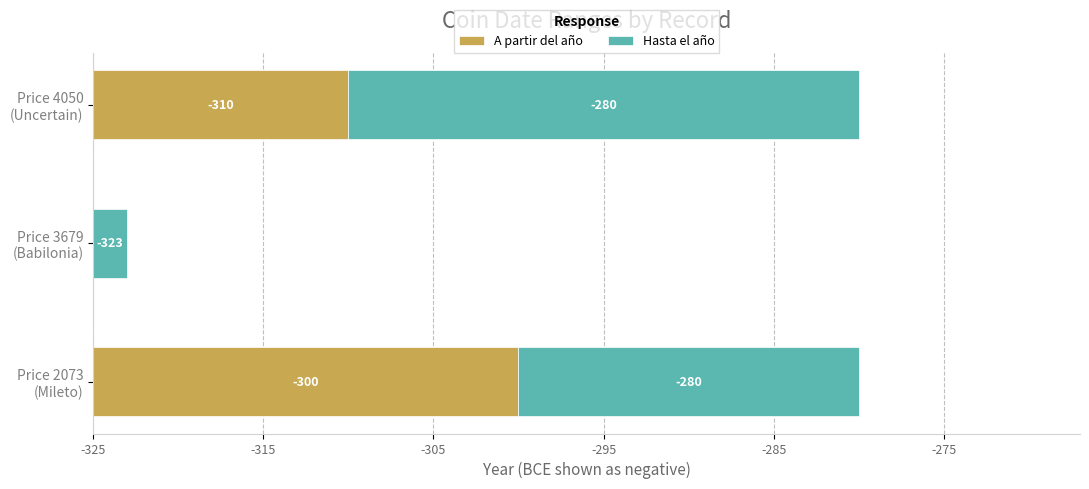

List the series in order of their overall mean, lowest first.

A partir del año, Hasta el año